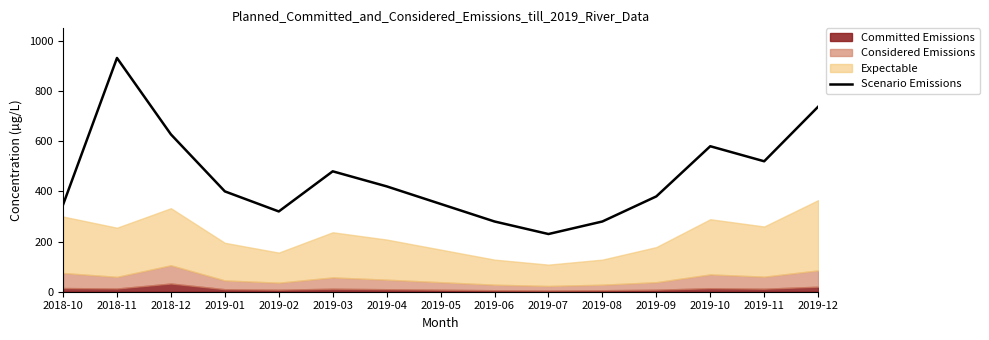

What is the label of the 2nd point from the right?

2019-11